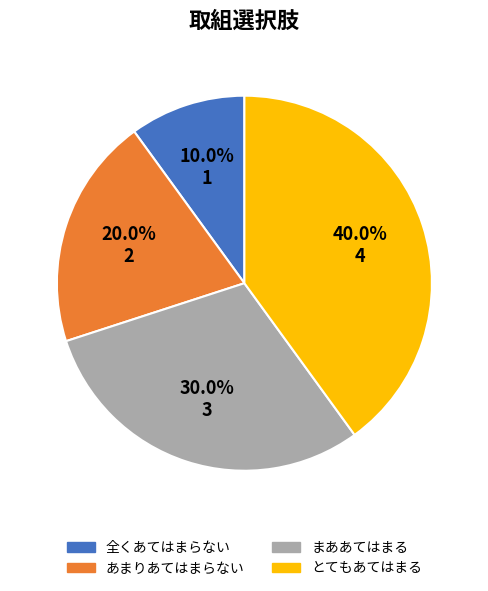

Rank the categories by value from lowest to highest.

全くあてはまらない, あまりあてはまらない, まああてはまる, とてもあてはまる